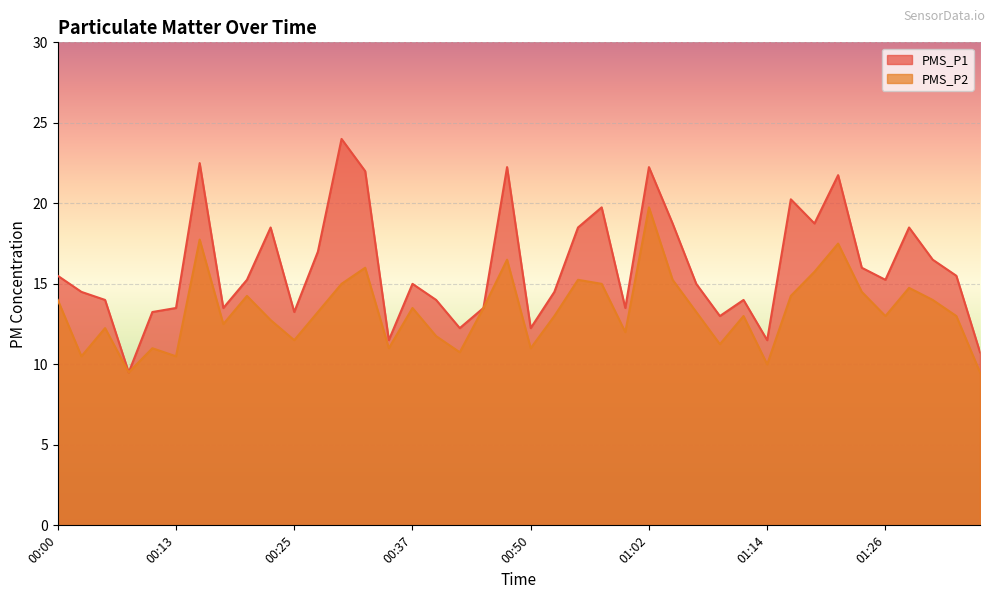

Rank the series at 00:45 from highest to lowest value.

PMS_P1, PMS_P2